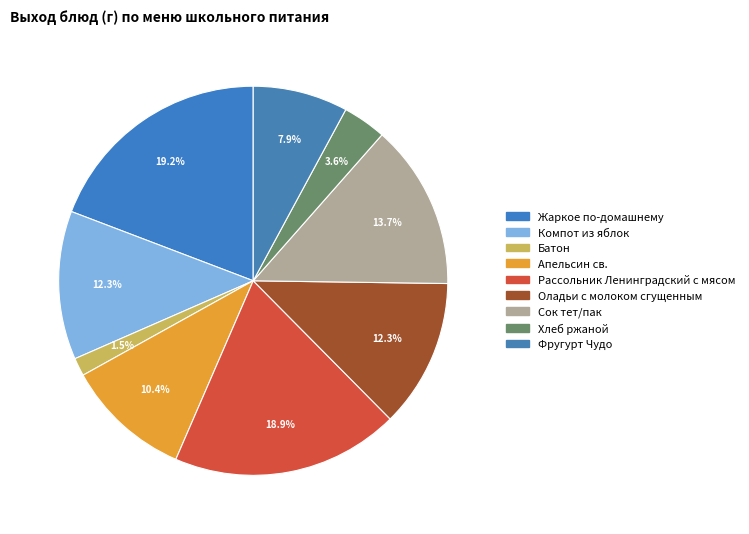

Do Апельсин св. and Хлеб ржаной together represent more than half of the pie?

No